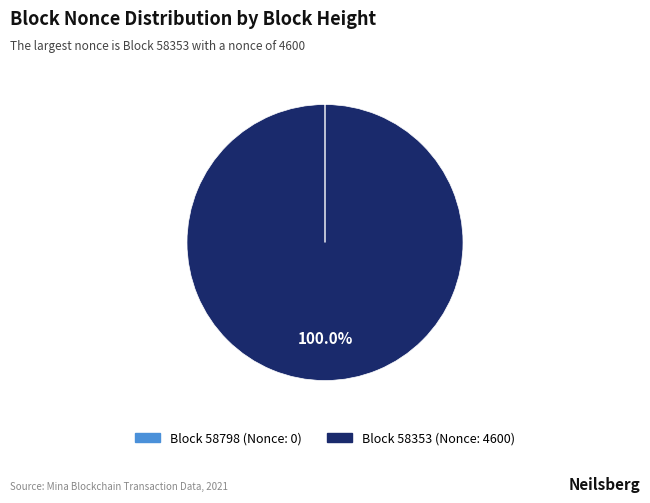

Does any single category account for the majority?

Yes